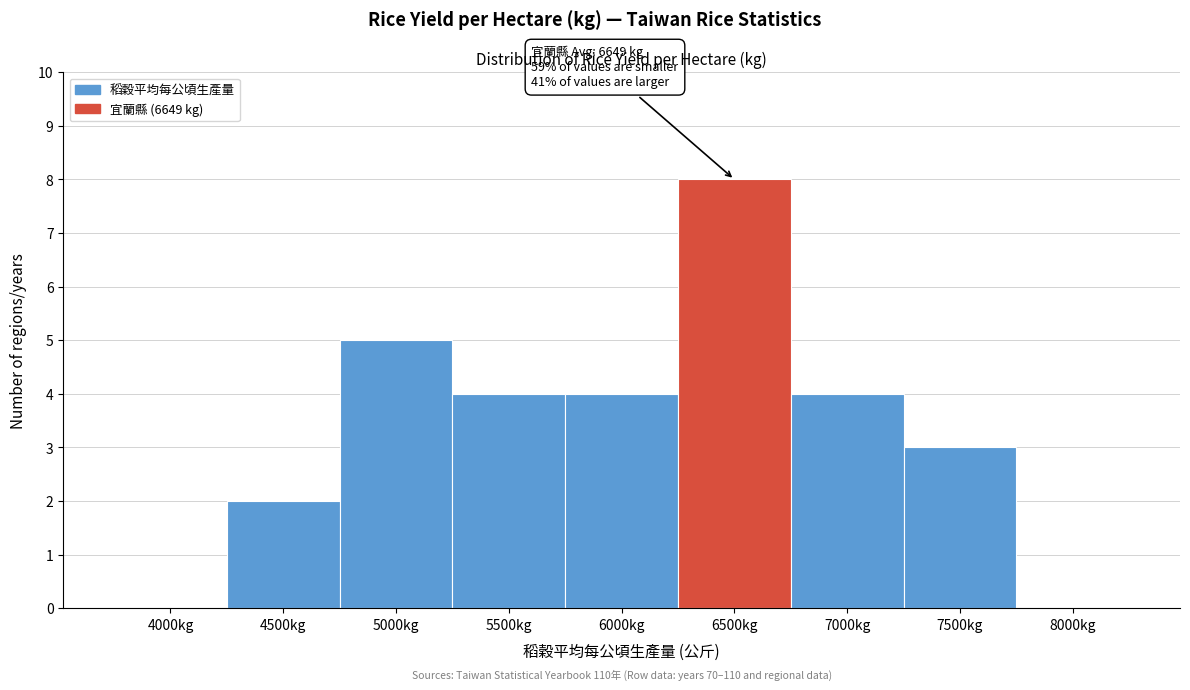

Reading left to right, list all the values displayed in this chart.

4000kg=0	4500kg=2	5000kg=5	5500kg=4	6000kg=4	6500kg=8	7000kg=4	7500kg=3	8000kg=0